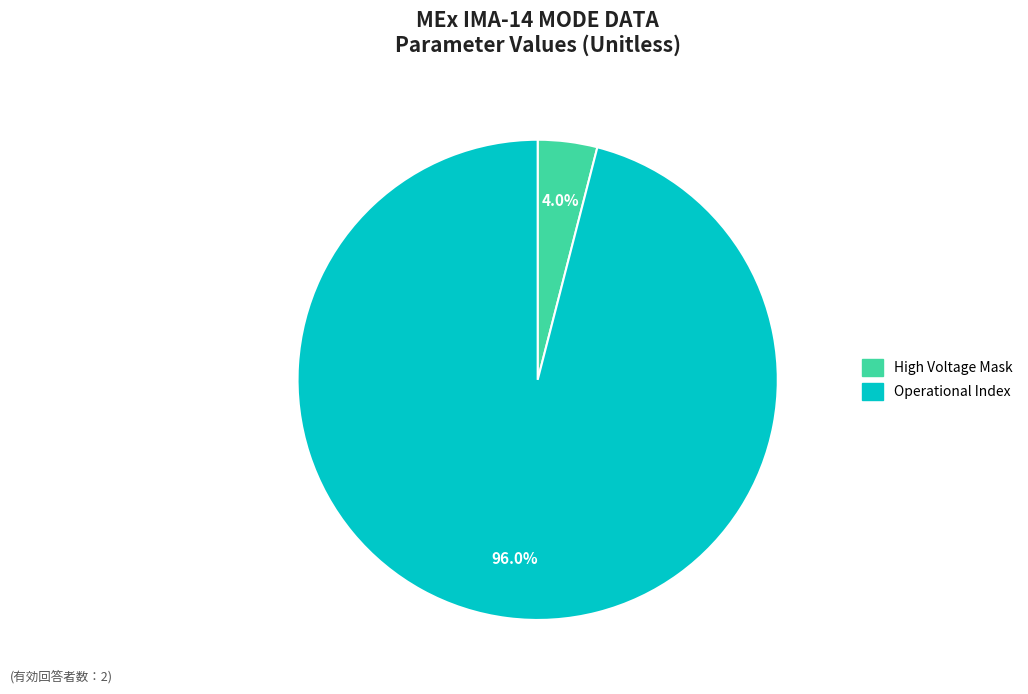

What is the ratio of the value at Operational Index to the value at High Voltage Mask?

24.0